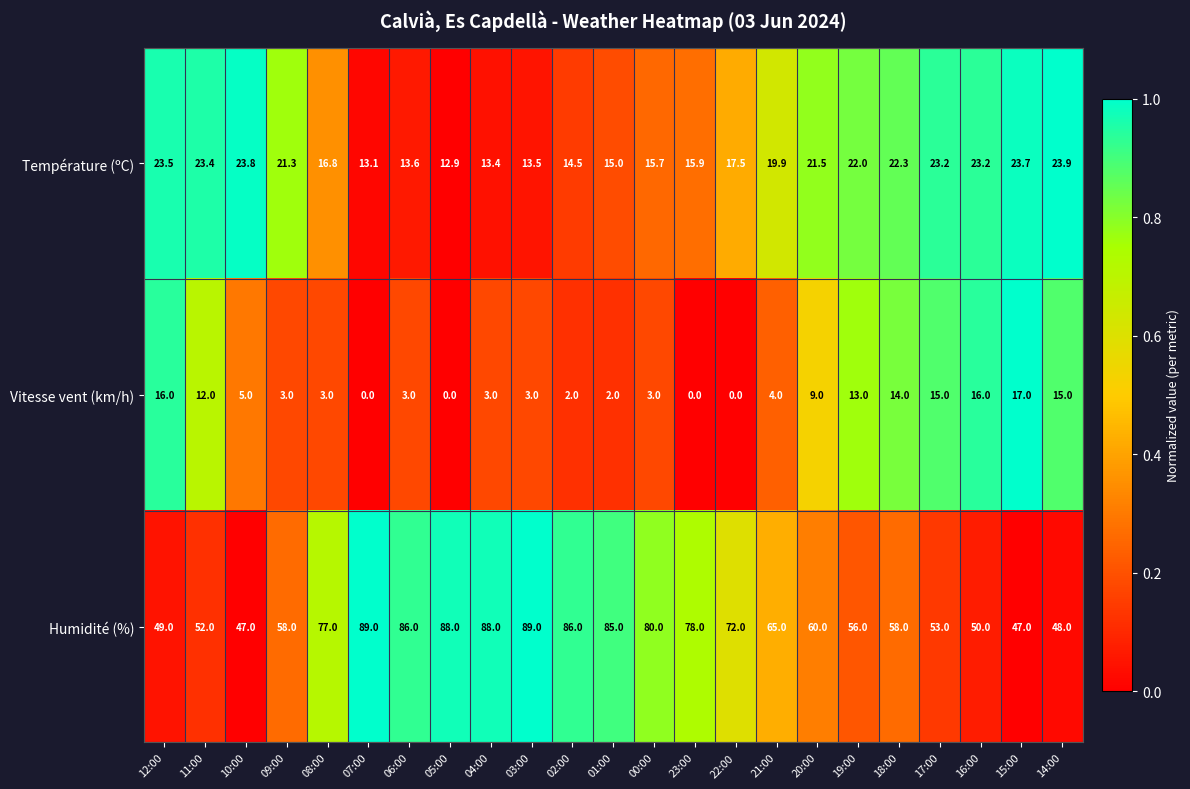

What is the greatest value displayed?

89.0